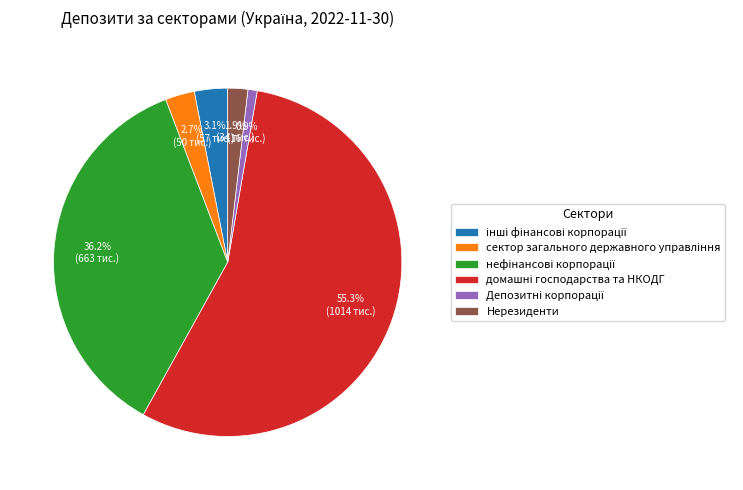

Is Нерезиденти the majority of the pie?

No